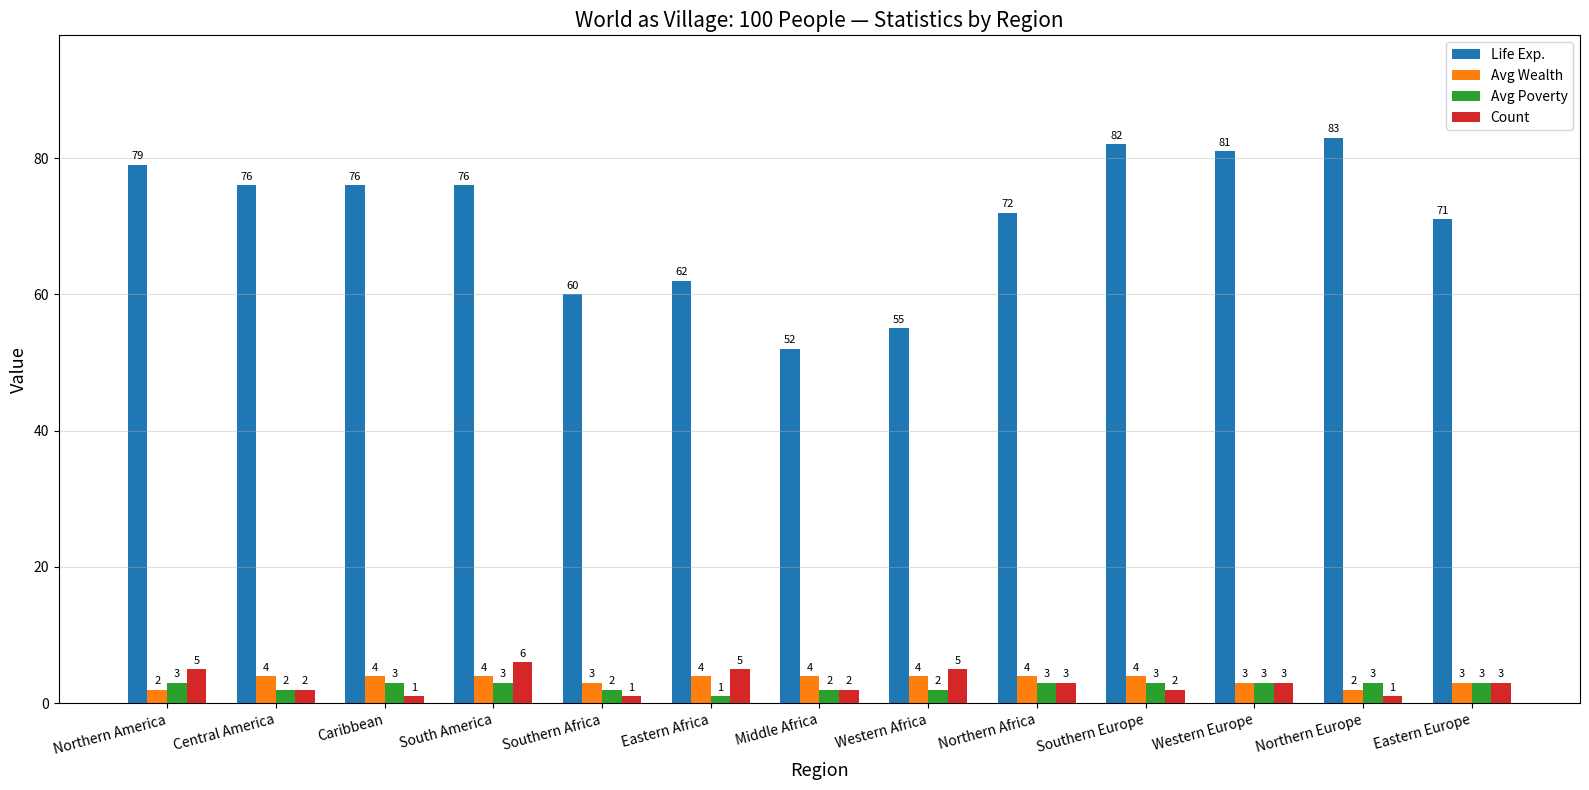

True or false: Avg Wealth has a value of 4 at Northern Africa.

True